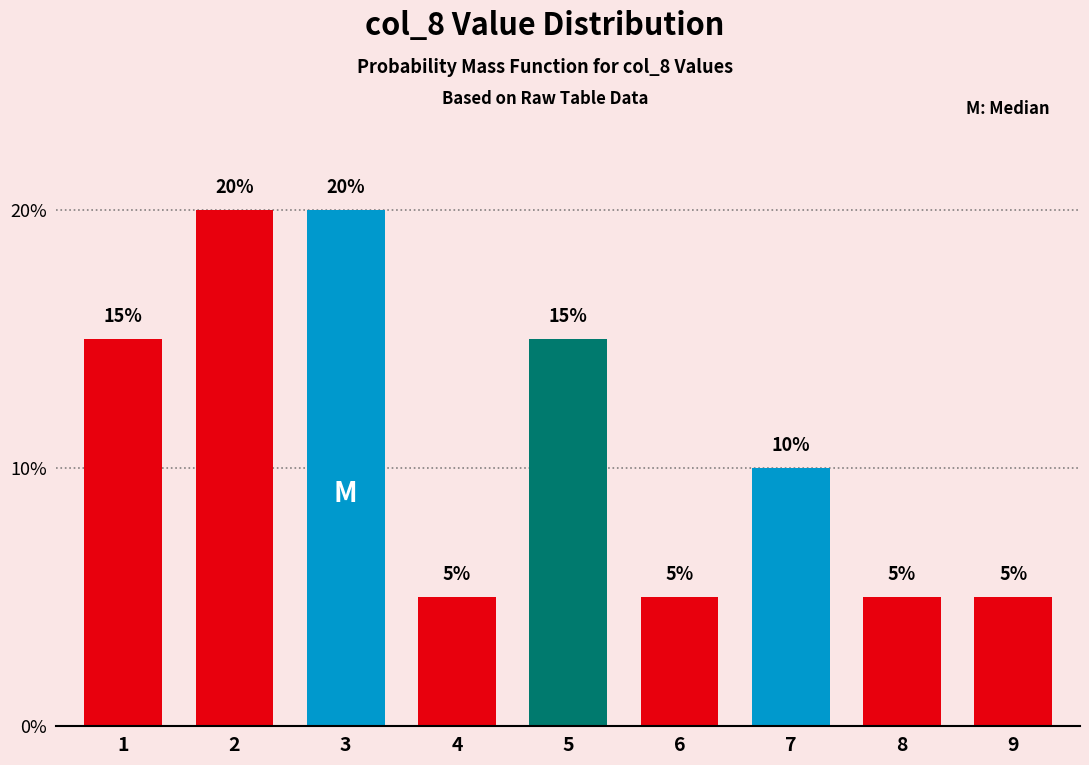

Reading right to left, transcribe all the data shown in this chart.

5	5	10	5	15	5	20	20	15